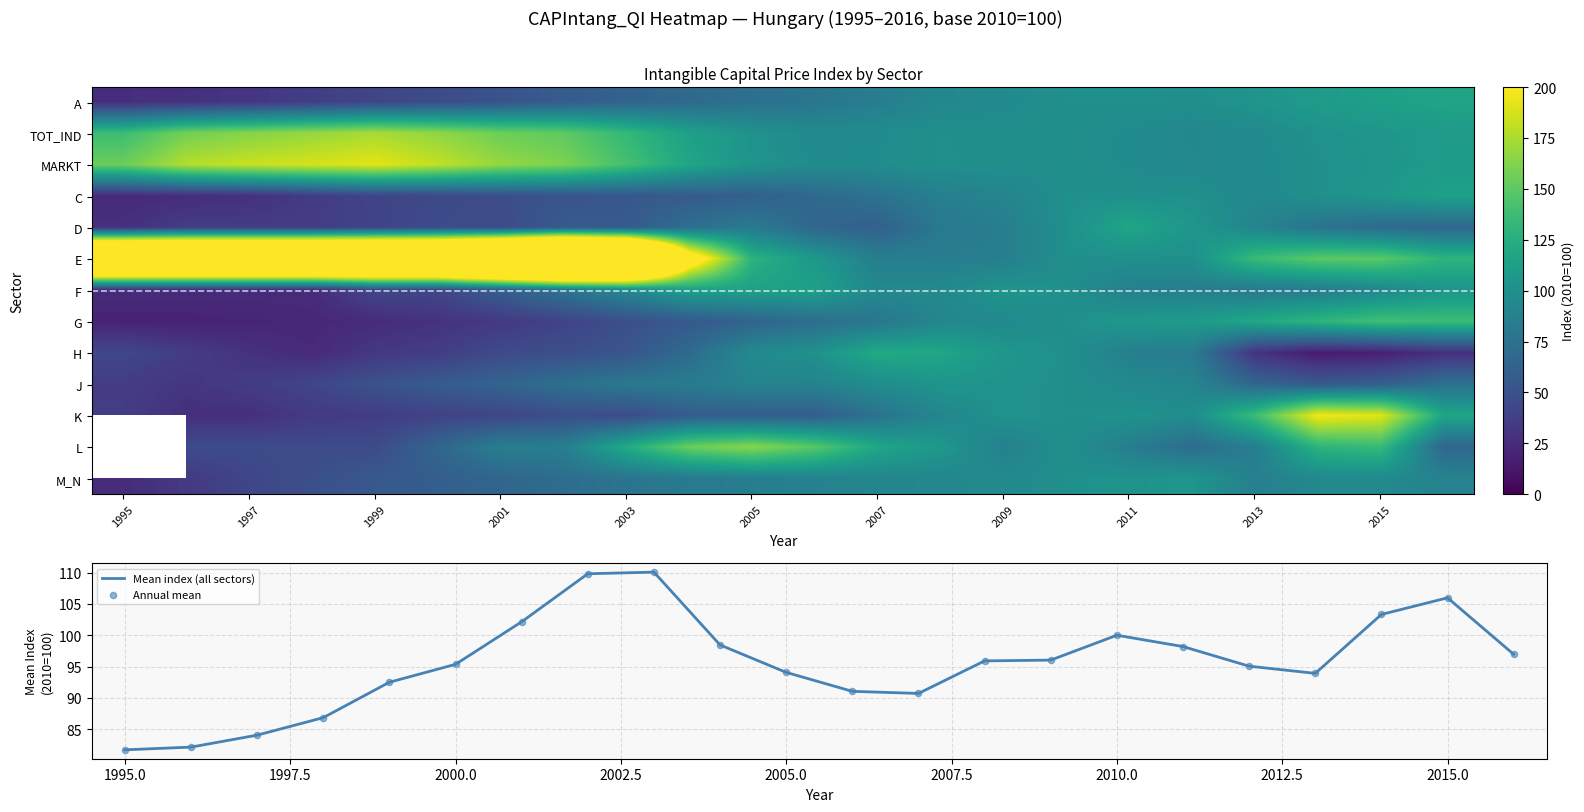

Is it true that Mean index (all sectors) equals 46.3 at 2000.0?

False